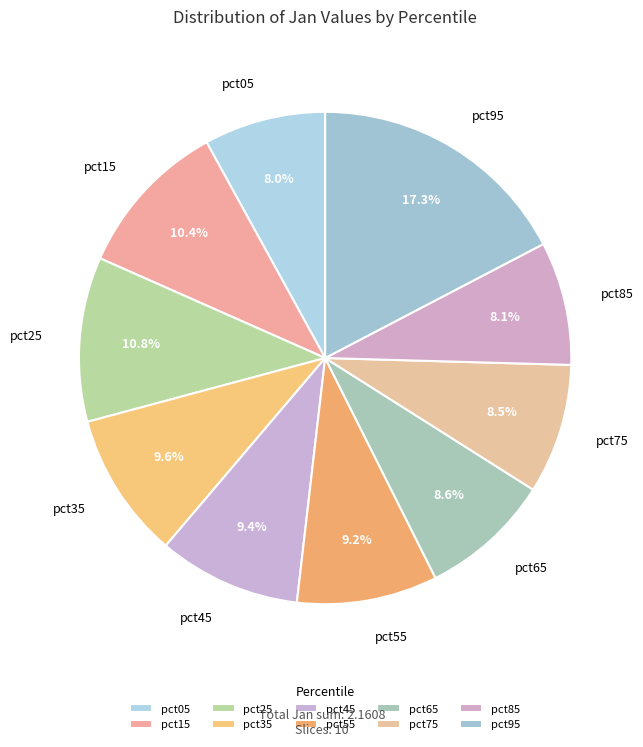

Count the number of slices in the pie.

10